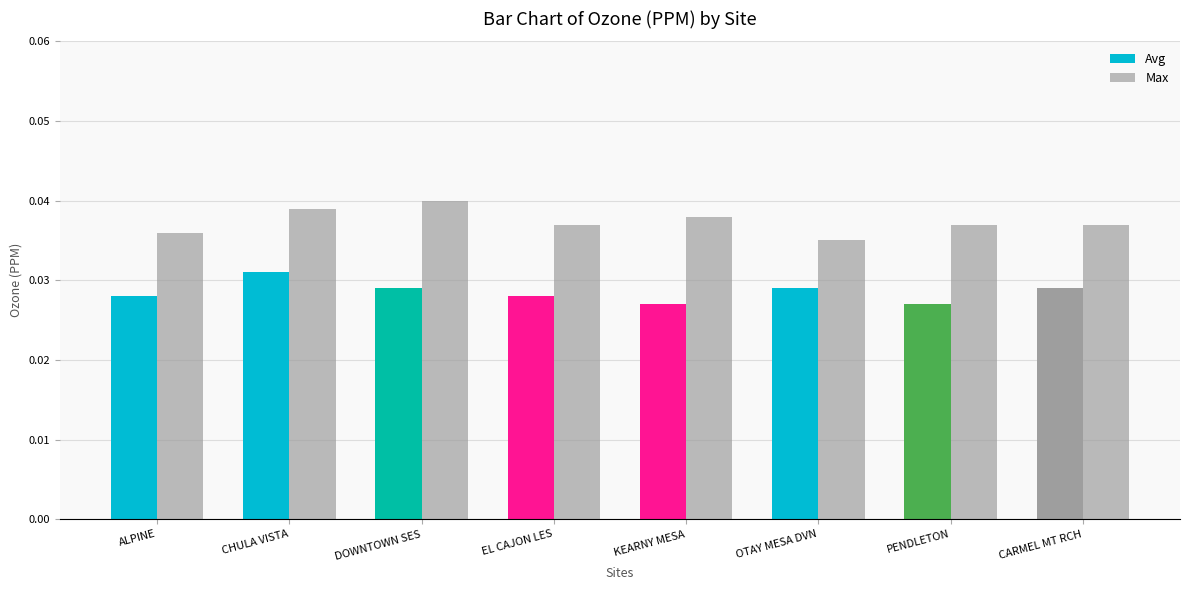

How many bars are there in each group?

2